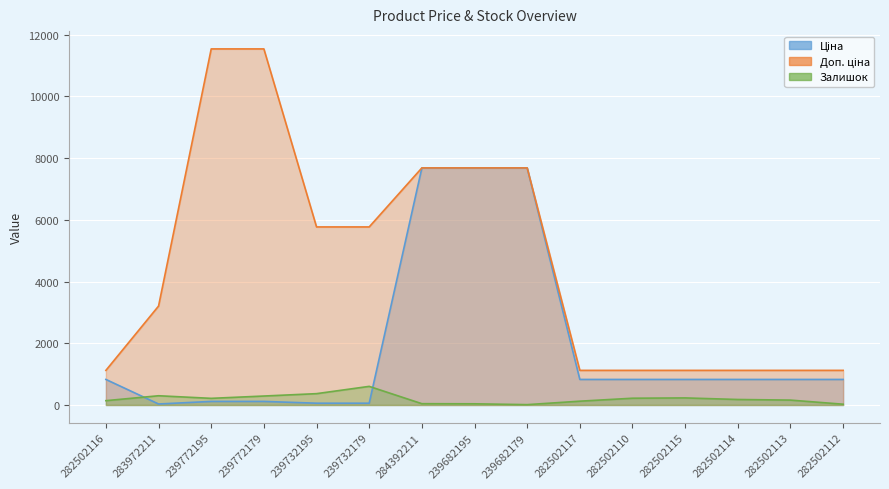

In Залишок, how many points are higher than both neighbors (excluding endpoints)?

3